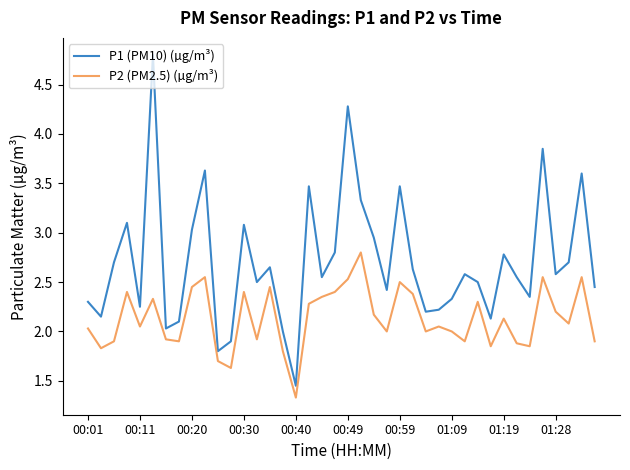

Is this an area chart (filled region under the line)?

No